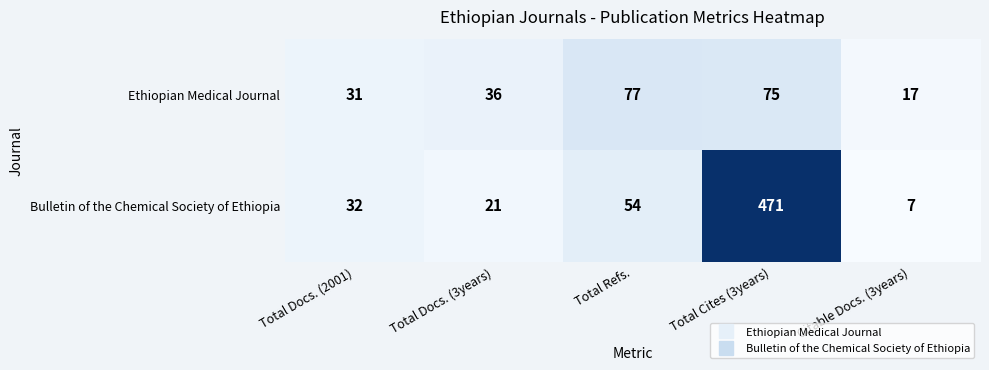

How many categories are shown in the chart?

5